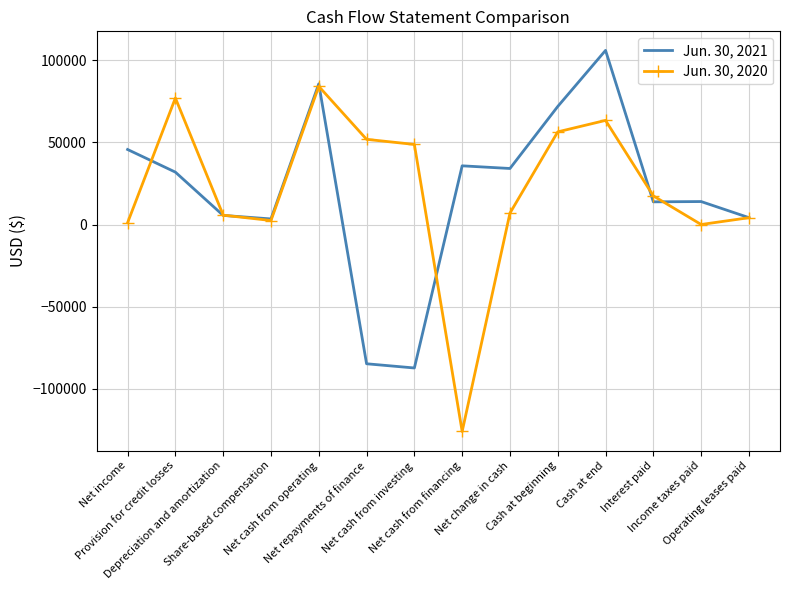

What is the maximum value shown in the chart?

106006